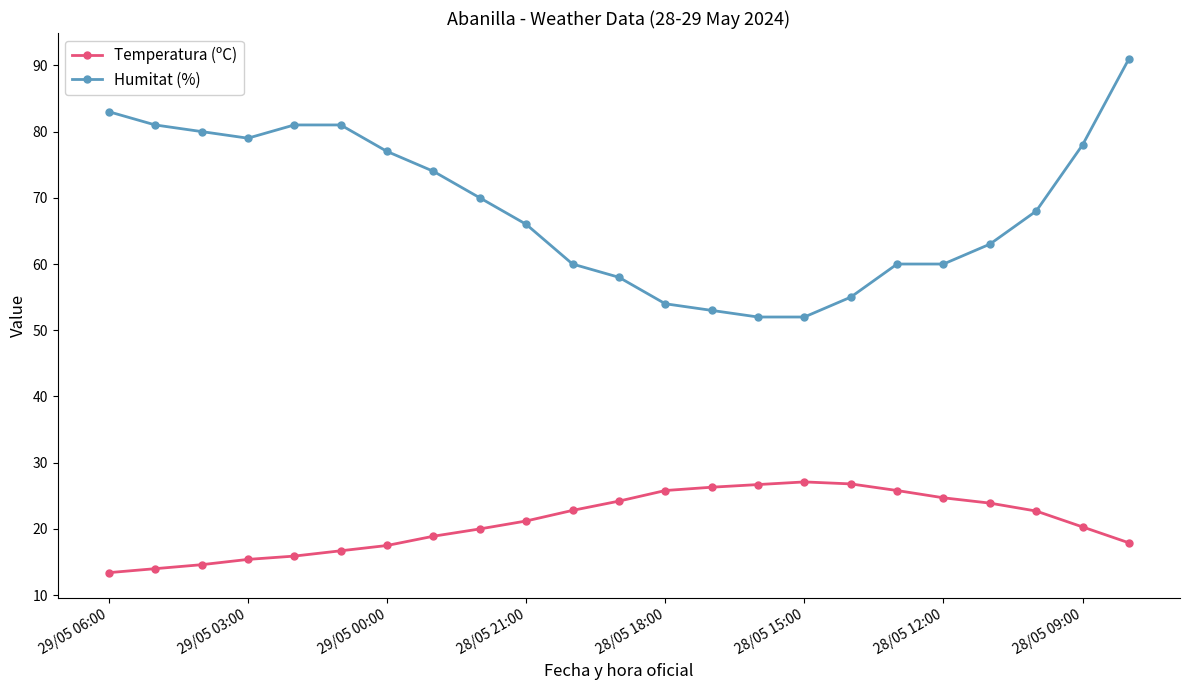

What is the difference between the maximum and minimum values in the Humitat (%) series?

39.0